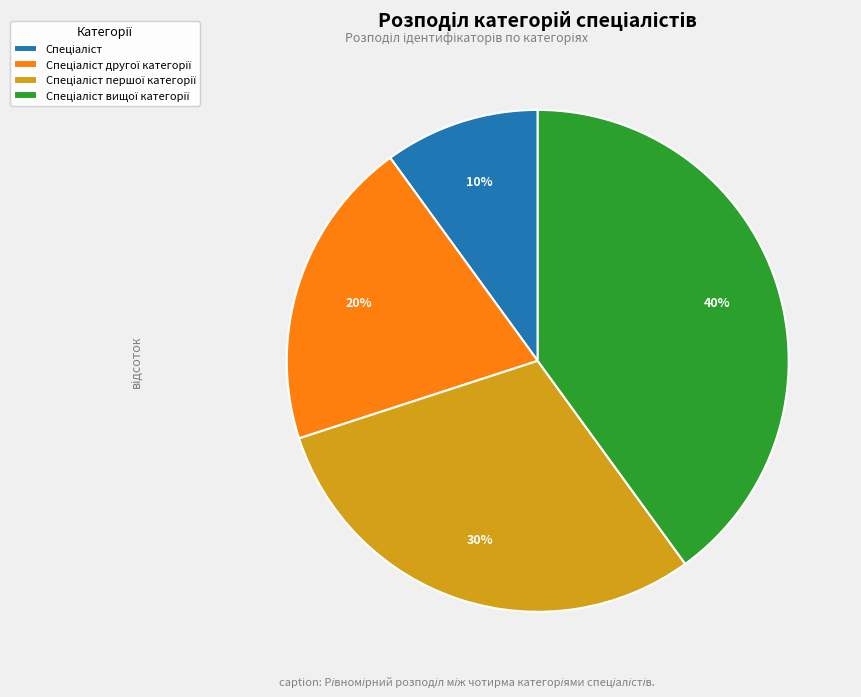

To the nearest percent, what is the average slice percentage?

25%